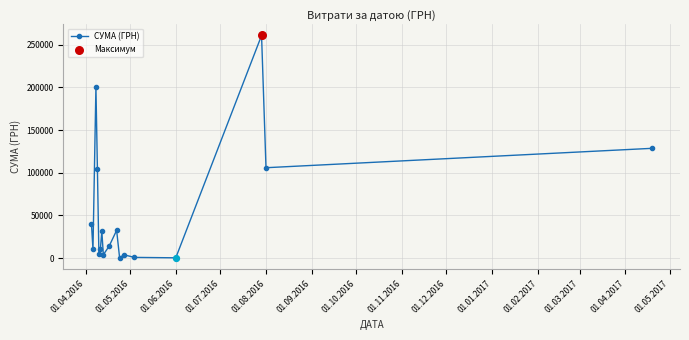

How many points are lower than both their immediate neighbors (excluding endpoints)?

6